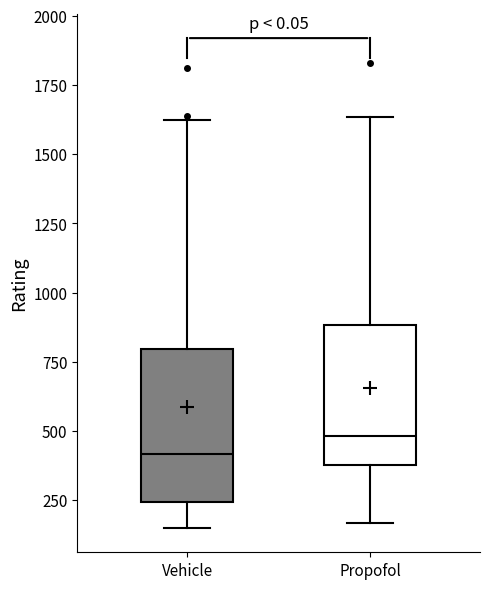

Reading left to right, read every box against the y-axis: the position of its median line, the range the box covers, and the ends of its whiskers. The values are not printed on the chart, so give them approximately, as read against the axis.

Vehicle: median 400, box 250 to 800, whiskers 150 to 1650
Propofol: median 500, box 400 to 900, whiskers 150 to 1650